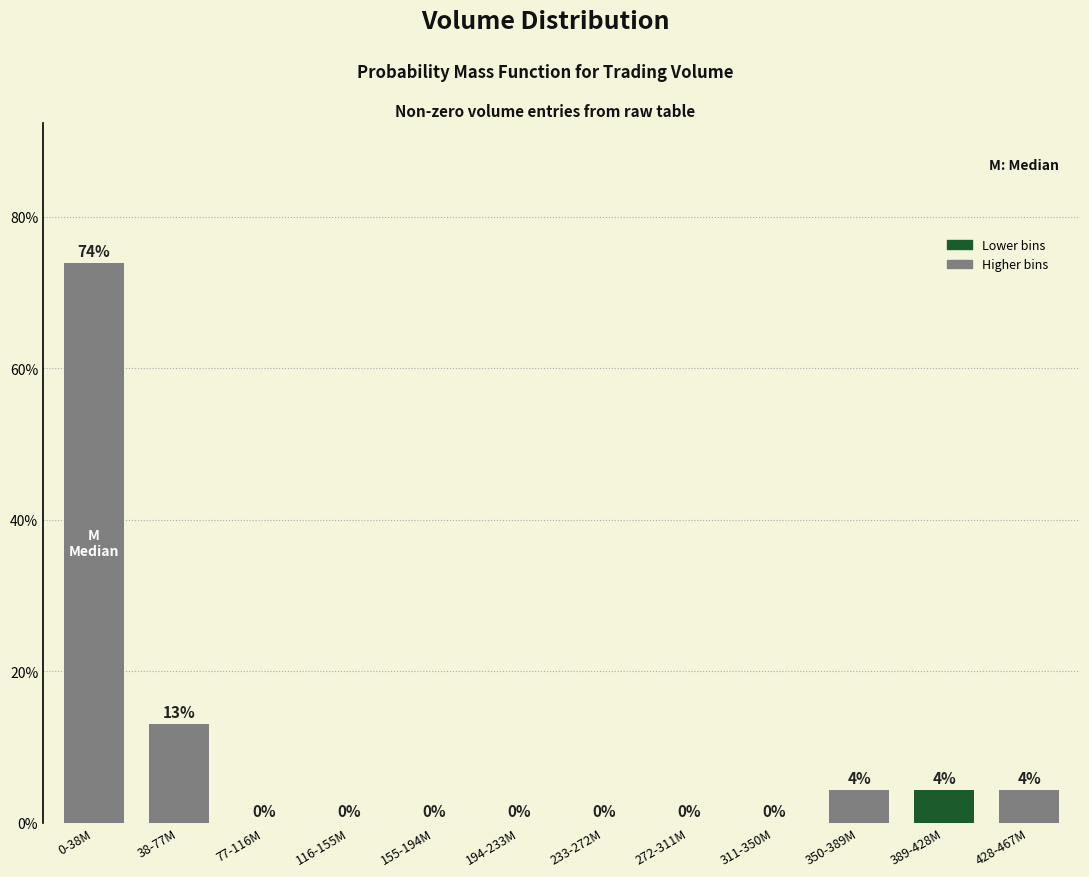

Which has a higher value, 38-77M or 389-428M?

38-77M